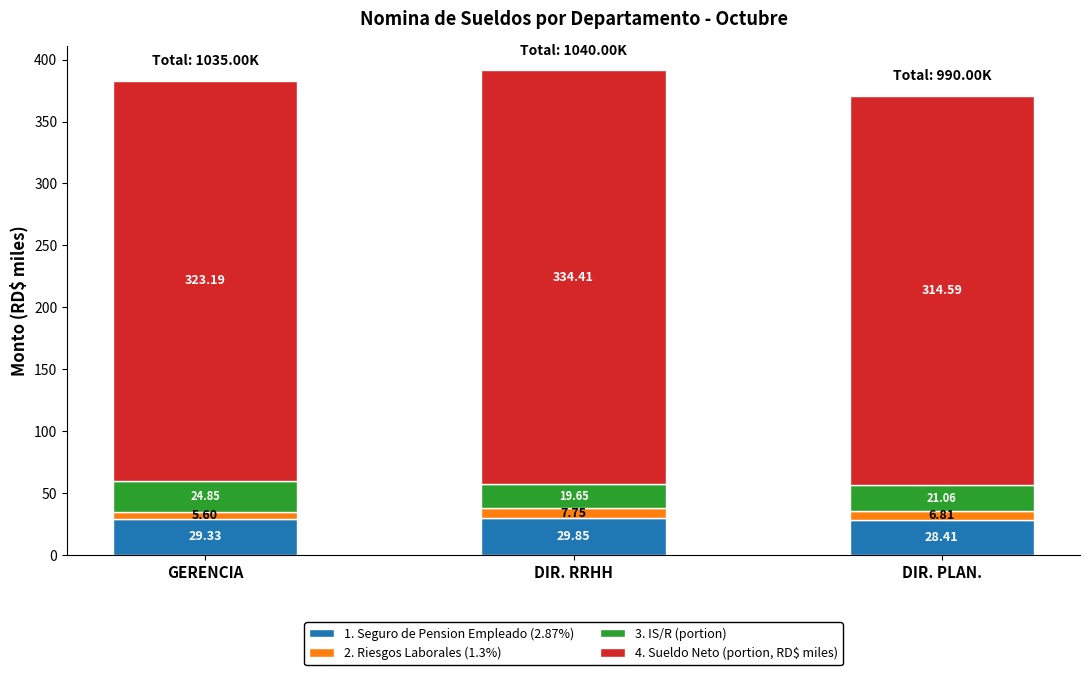

What is the total value across all series at DIR. RRHH?

391.7